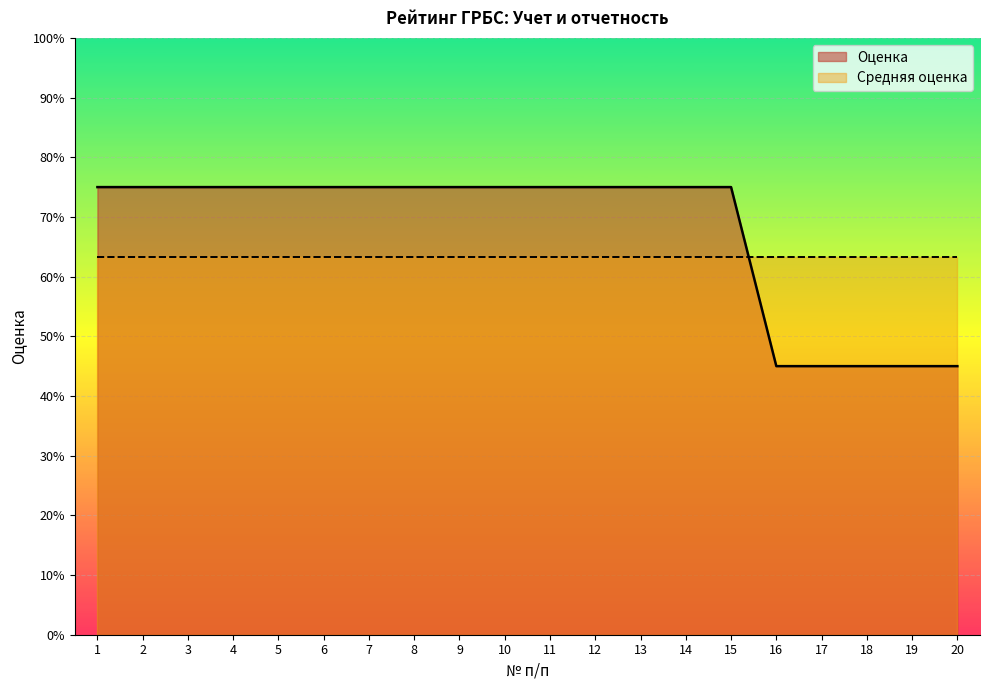

Between 6 and 11, which is larger?

6